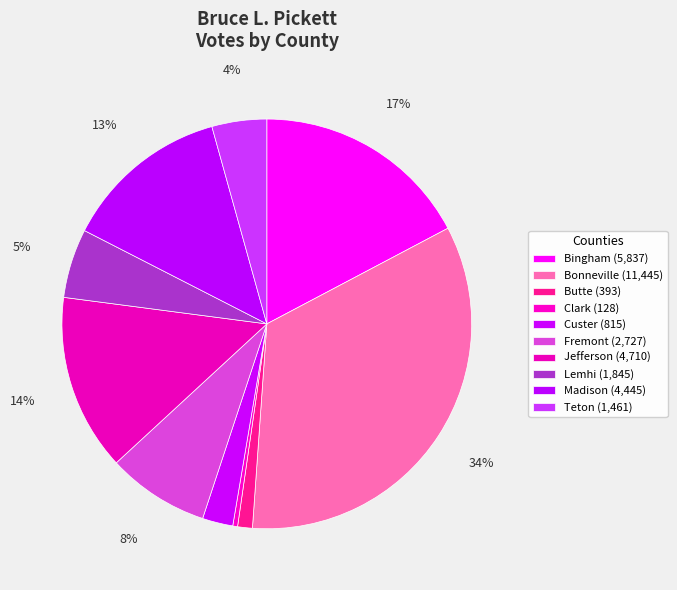

What is the smallest slice in the pie chart?

Clark